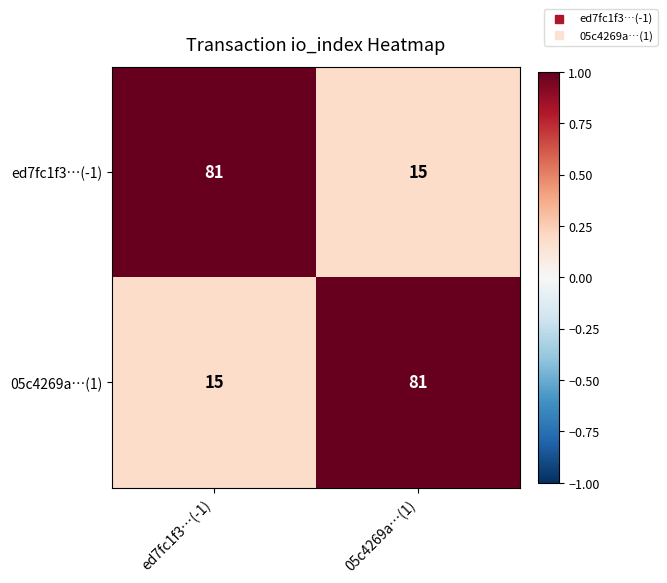

Reading left to right, transcribe all the data shown in this chart.

ed7fc1f3…(-1): 81	15
05c4269a…(1): 15	81